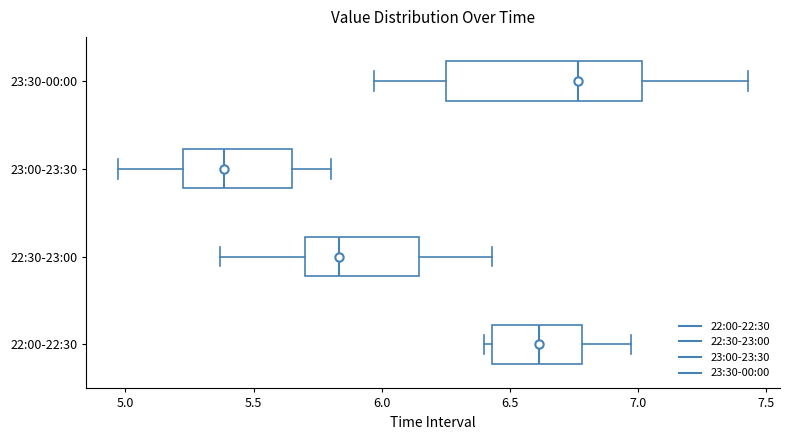

Reading bottom to top, transcribe this box plot: for each box, give where its median line is, the range the box spans, and where its two whiskers end, as read against the x-axis. The values are not printed on the chart, so give them approximately, as read against the axis.

22:00-22:30: median 6.60, box 6.45 to 6.80, whiskers 6.40 to 6.95
22:30-23:00: median 5.85, box 5.70 to 6.15, whiskers 5.35 to 6.45
23:00-23:30: median 5.40, box 5.25 to 5.65, whiskers 4.95 to 5.80
23:30-00:00: median 6.75, box 6.25 to 7.00, whiskers 5.95 to 7.45